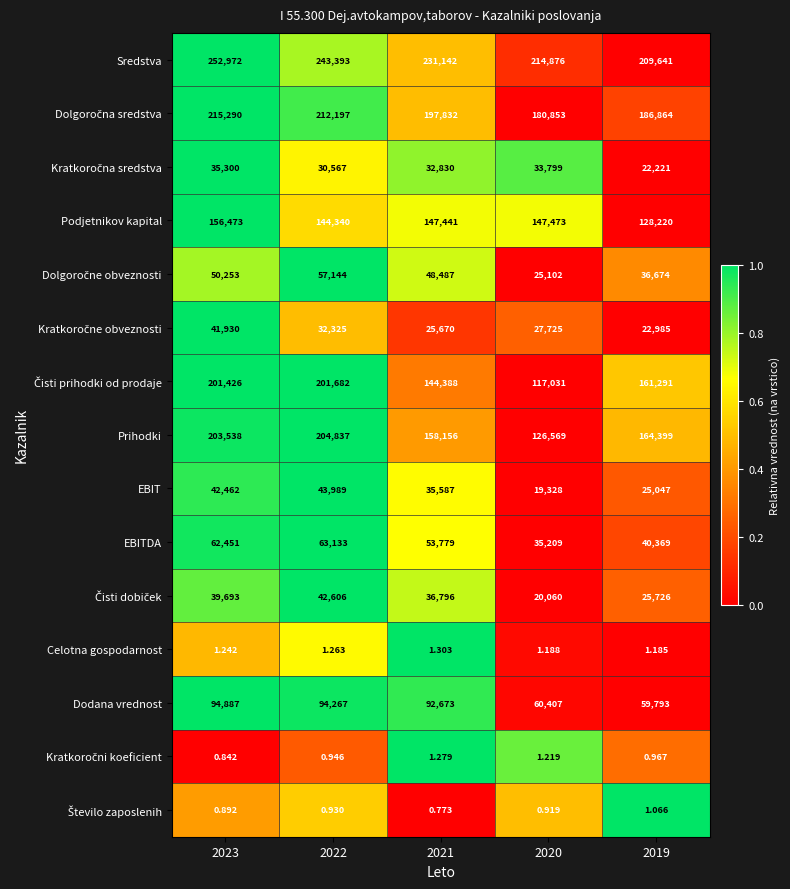

Which series has the largest total across all categories?

Sredstva